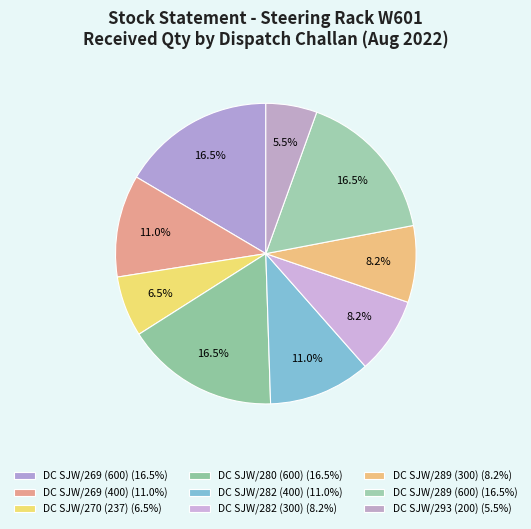

How many segments does this pie chart have?

9